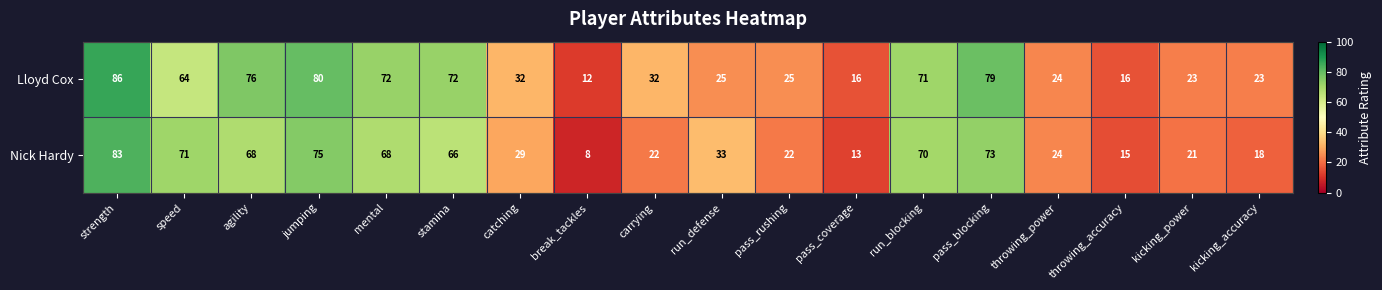

Is it true that Nick Hardy equals 18 at mental?

False